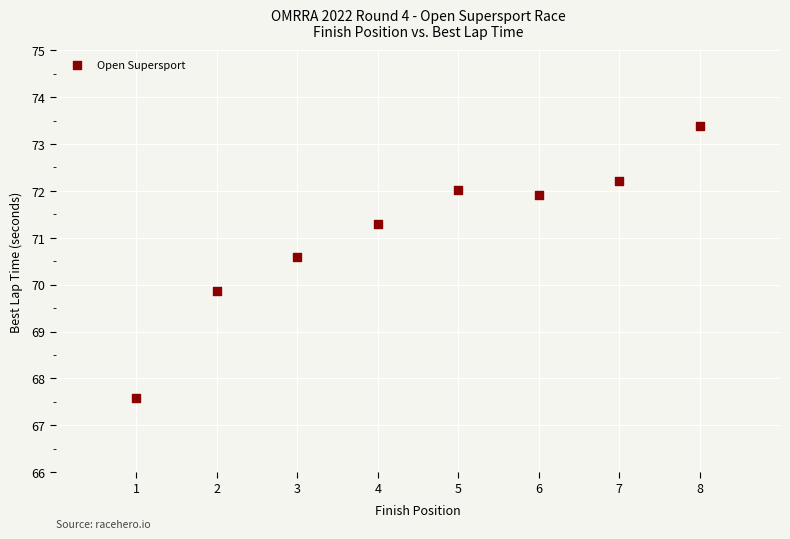

What is the range of X values (max minus min)?

7.0